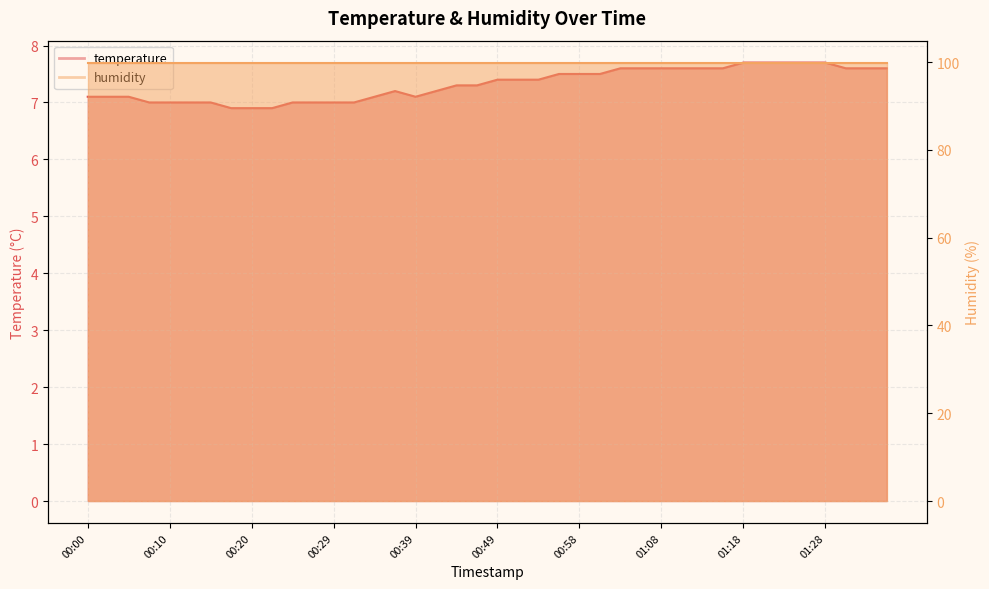

What position from the right is 00:03?

39